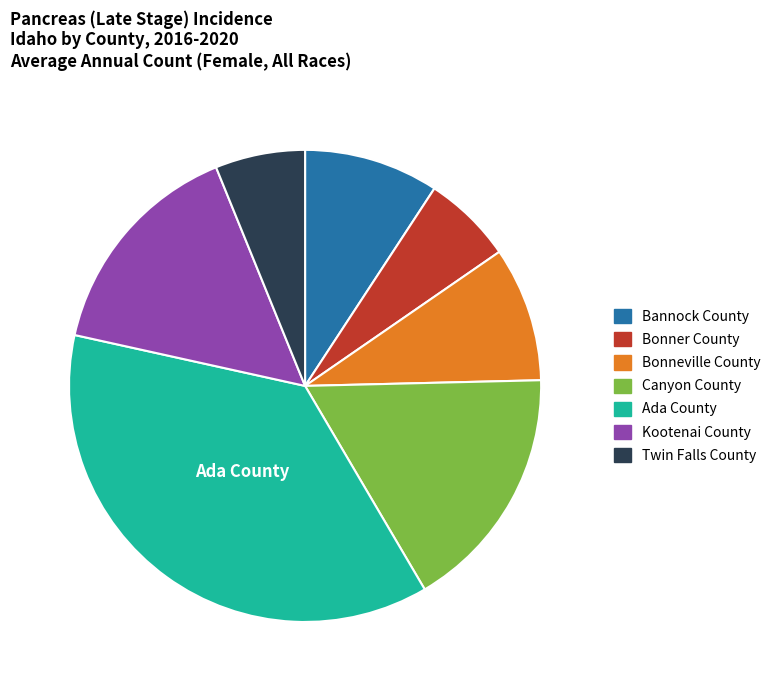

Which category has the biggest portion of the pie?

Ada County